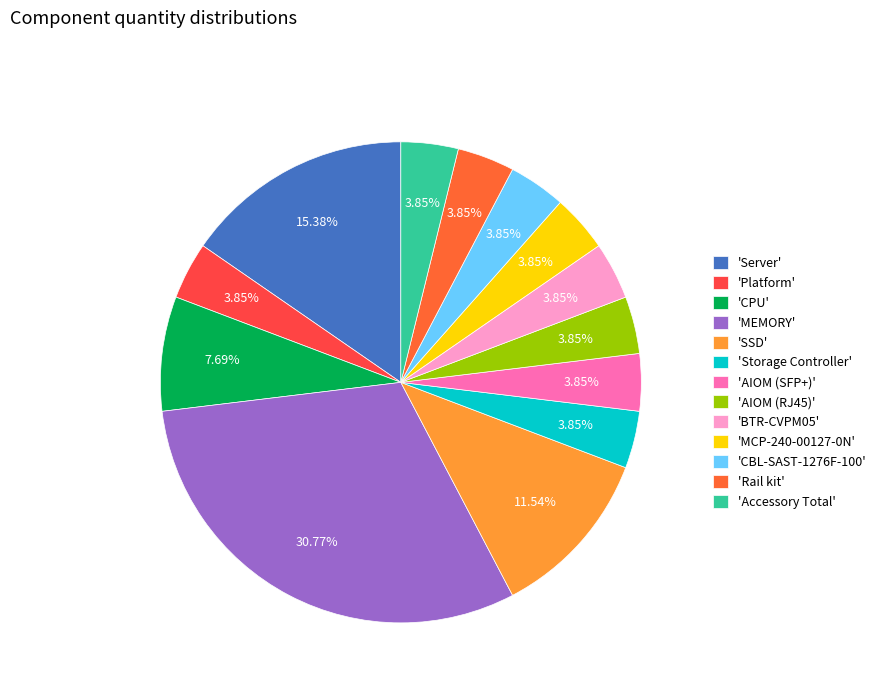

How many slices are in this pie chart?

13